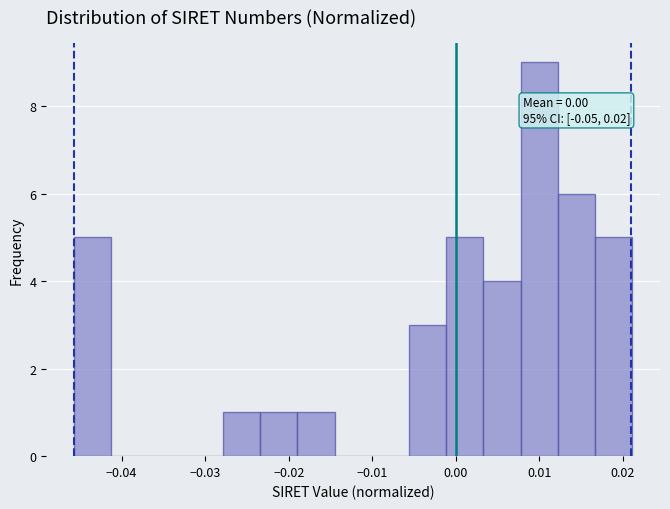

Over which range of the x-axis is the bar tallest?

0.008 to 0.012